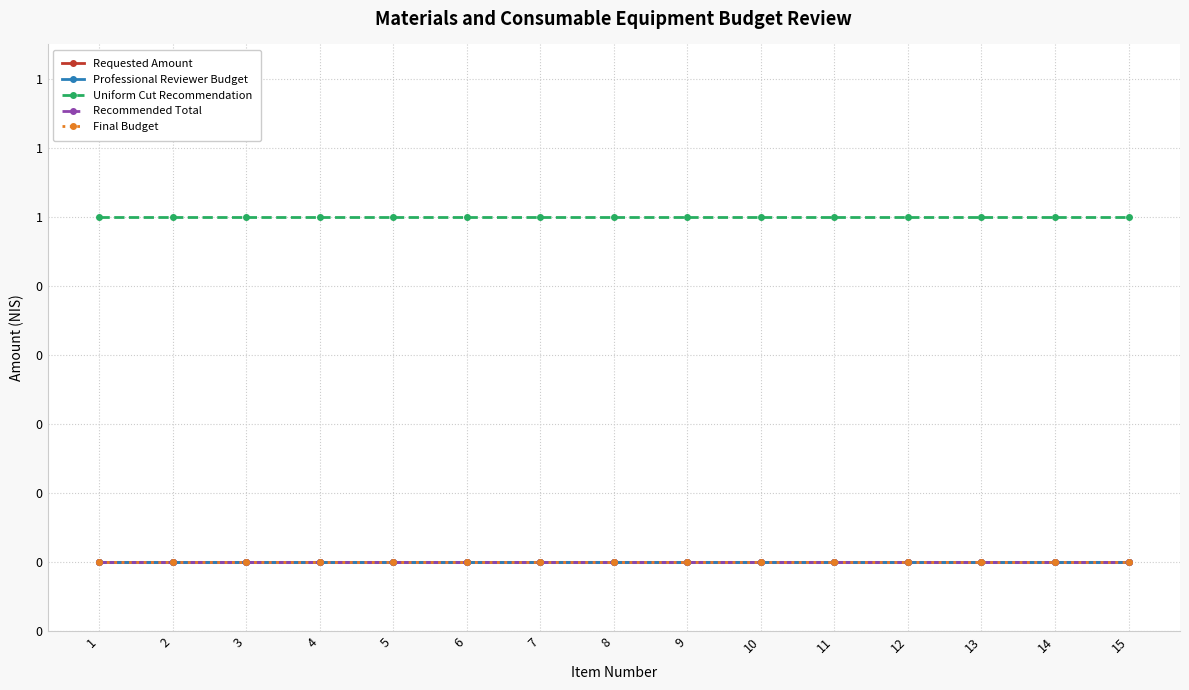

The value of Final Budget at 13 is 0. True or false?

True